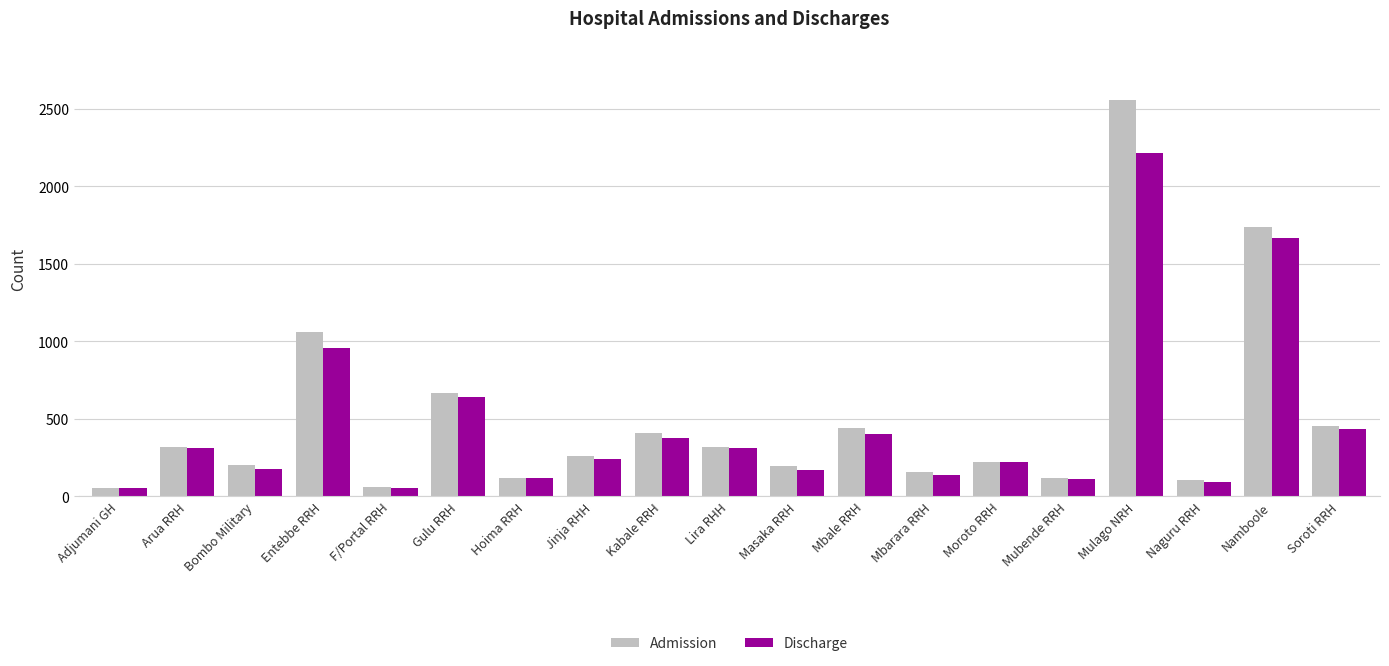

The Discharge series shows 744 at Soroti RRH. True or false?

False